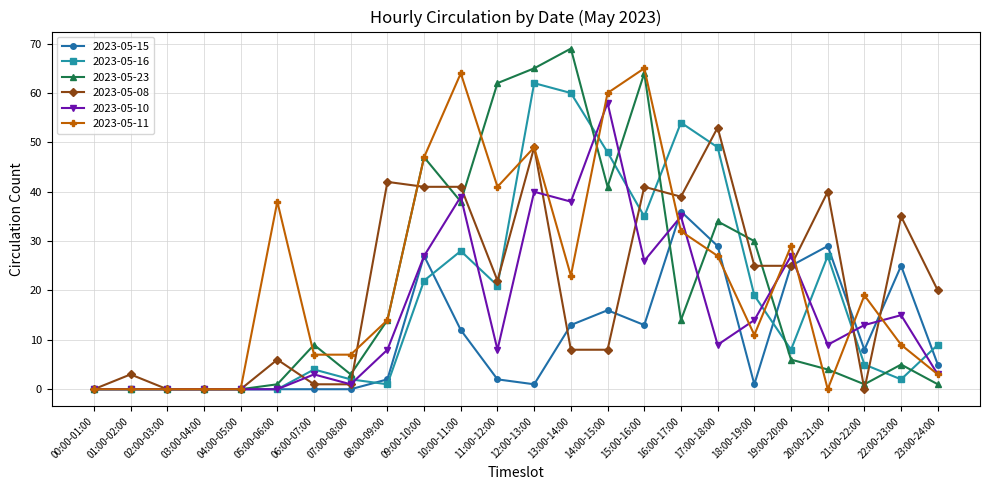

What is the difference between the second highest and second lowest values in the 2023-05-11 series?

64